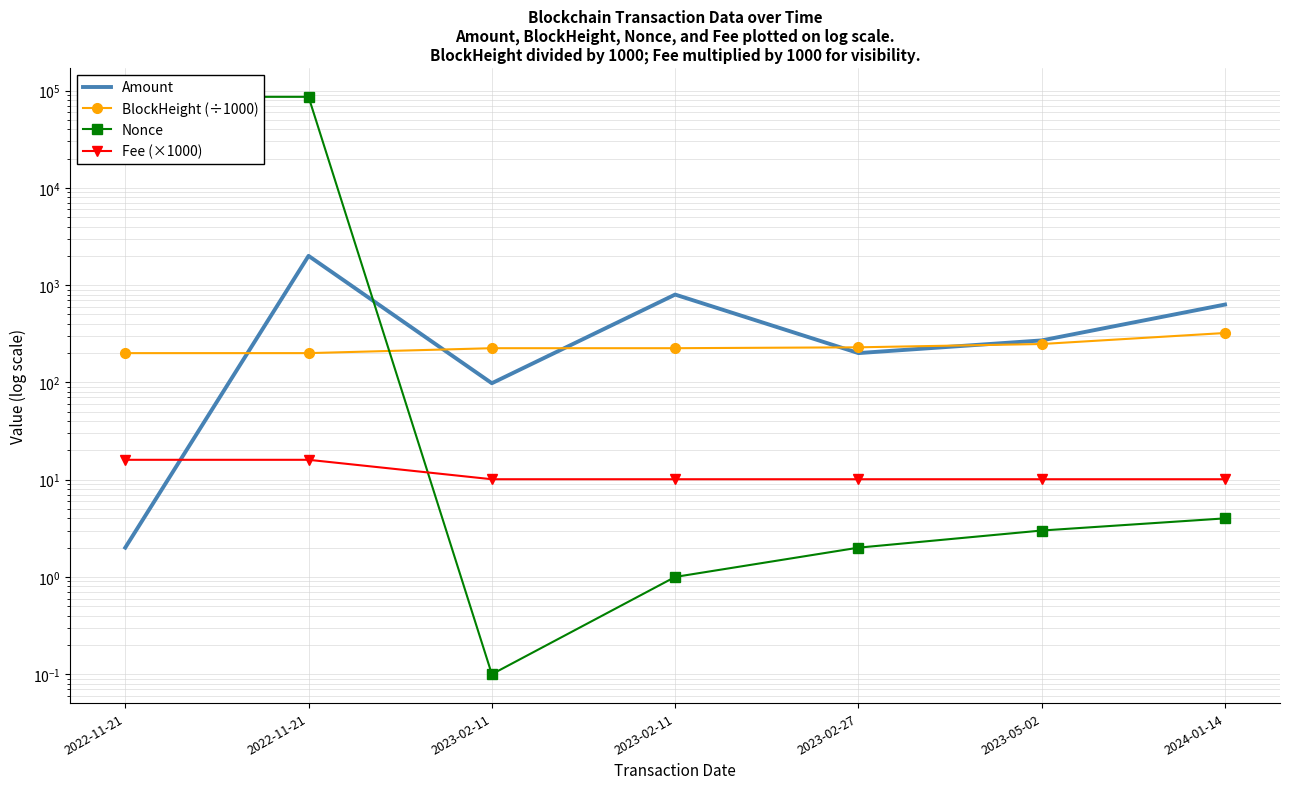

List the labels in order of Amount value, largest first.

2022-11-21, 2023-02-11, 2024-01-14, 2023-05-02, 2023-02-27, 2023-02-11, 2022-11-21